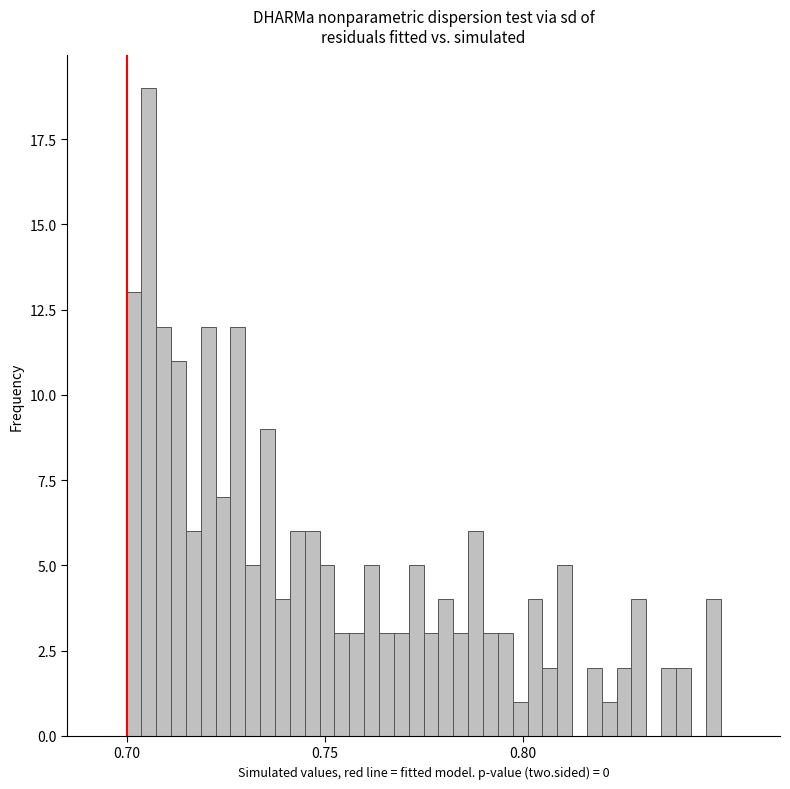

Read against the x-axis, roughly where is the centre of the tallest bar?

0.705